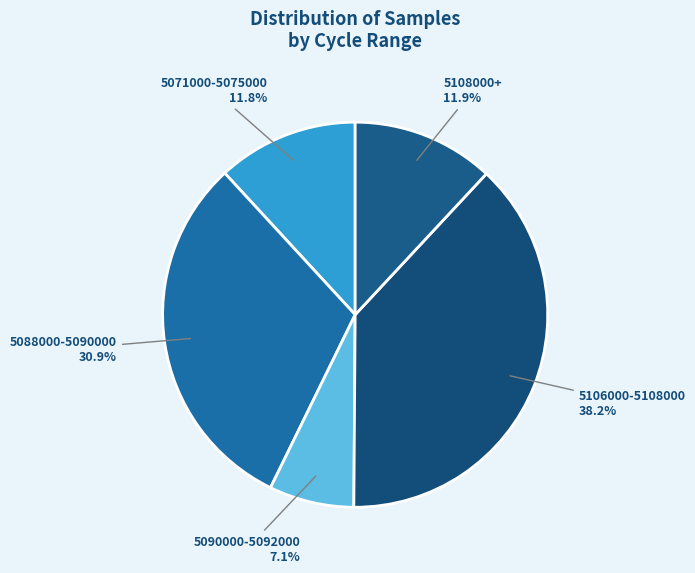

Count the number of slices in the pie.

5